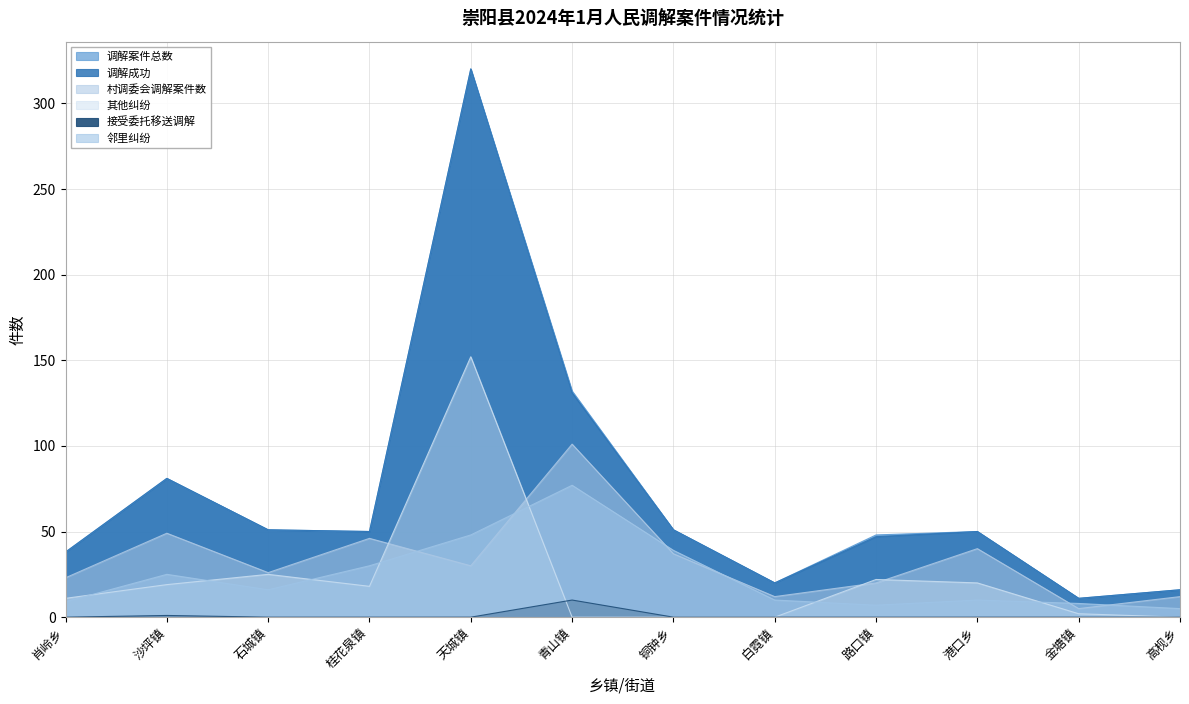

At which label does 村调委会调解案件数 reach its peak?

青山镇